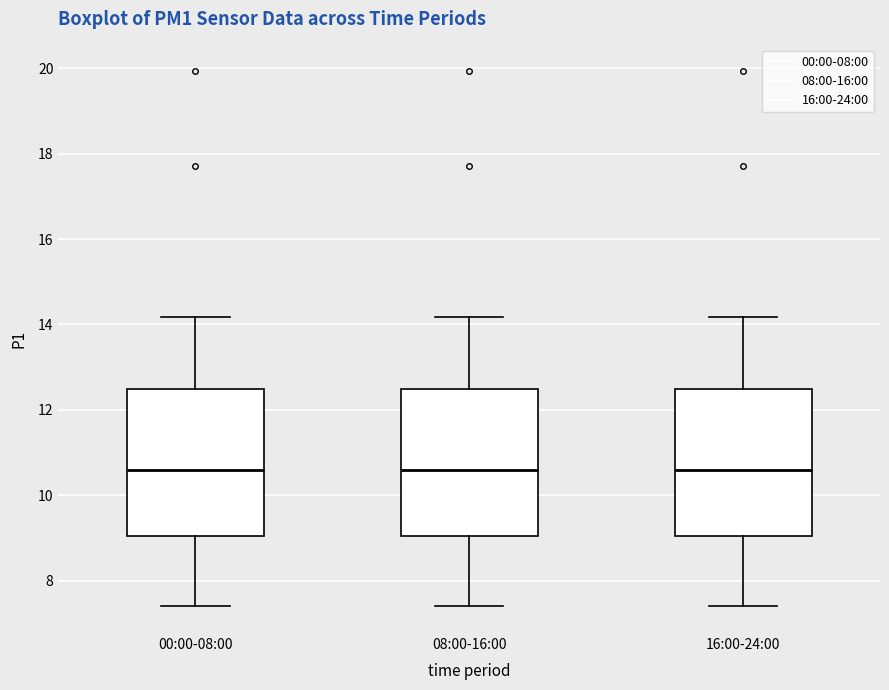

Where is the upper edge of the box for 08:00-16:00 on the y-axis? The values are not printed on the chart, so give them approximately, as read against the axis.

12.4